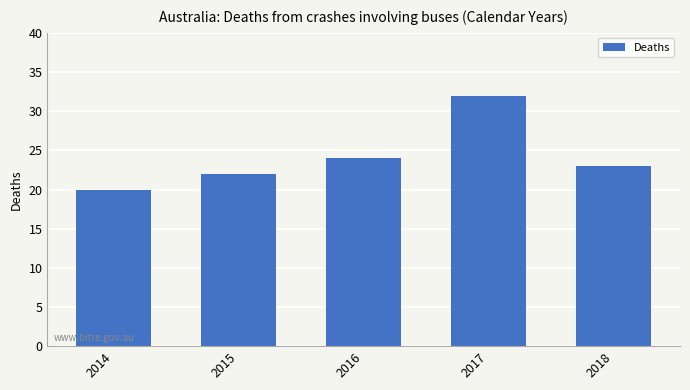

What is the value of the 4th bar from the left?

32